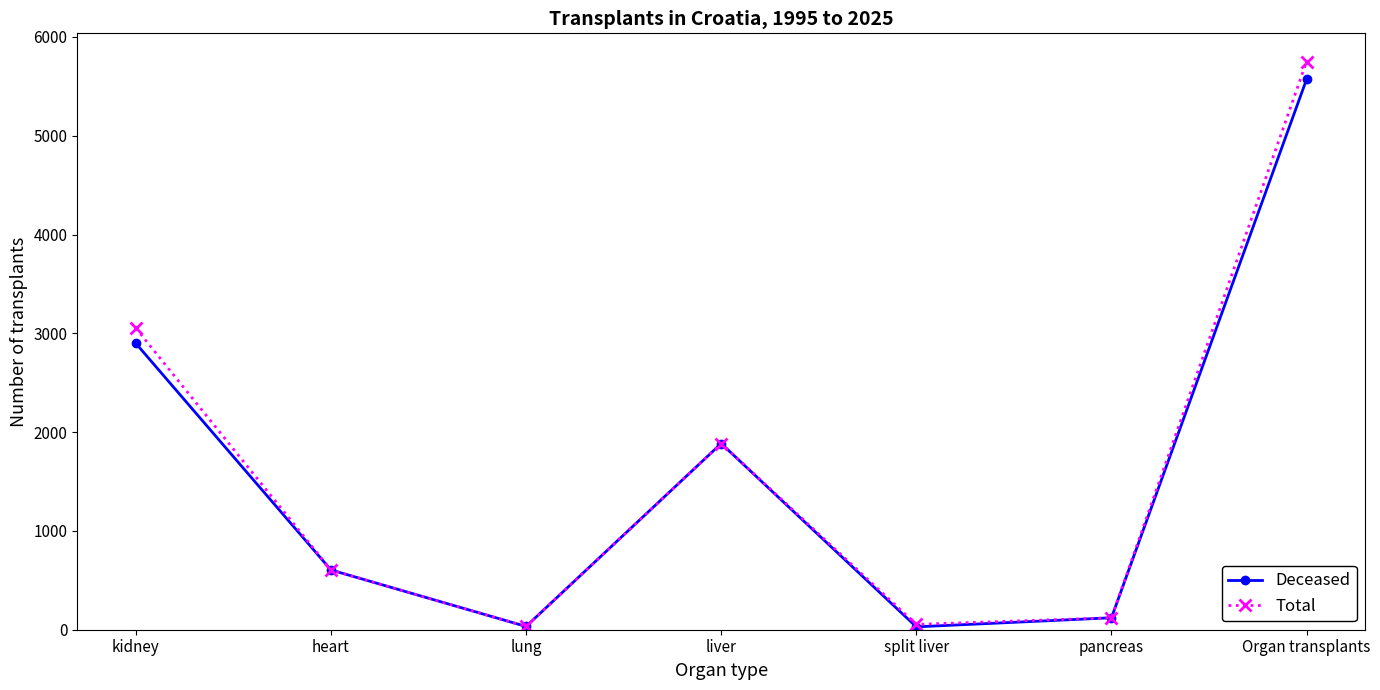

True or false: Total has more than 0 interior local peaks.

True